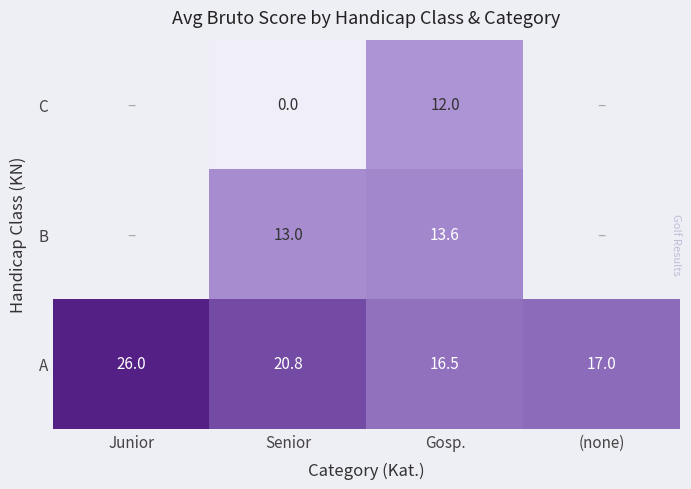

True or false: A has a value of 26.0 at Junior.

True